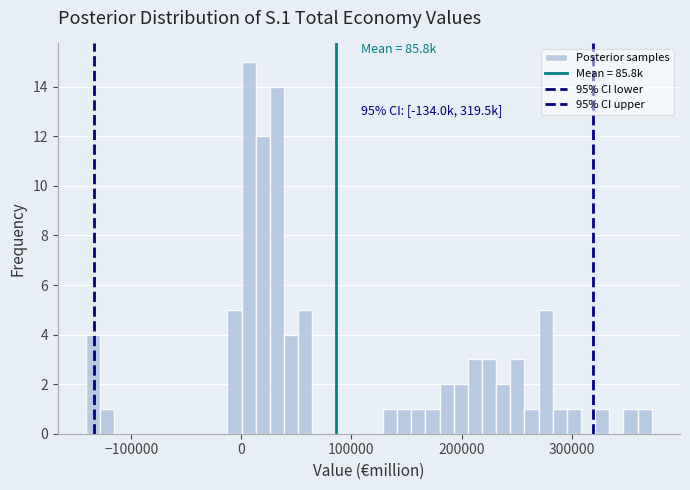

Around what value on the x-axis is the tallest bar? Give the approximate position of its centre, as read against the axis.

10000